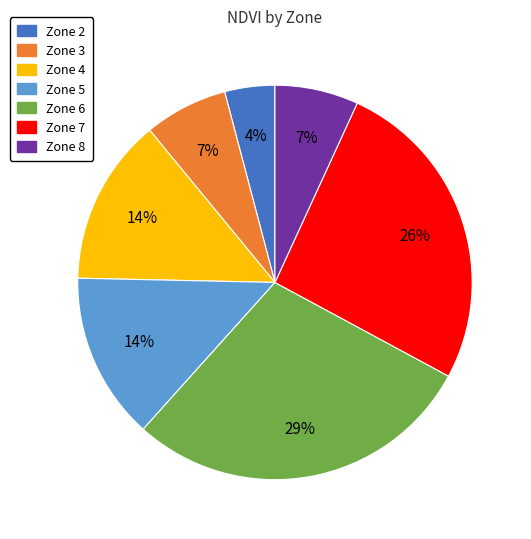

What is the ratio of the value at Zone 5 to the value at Zone 7?

0.5